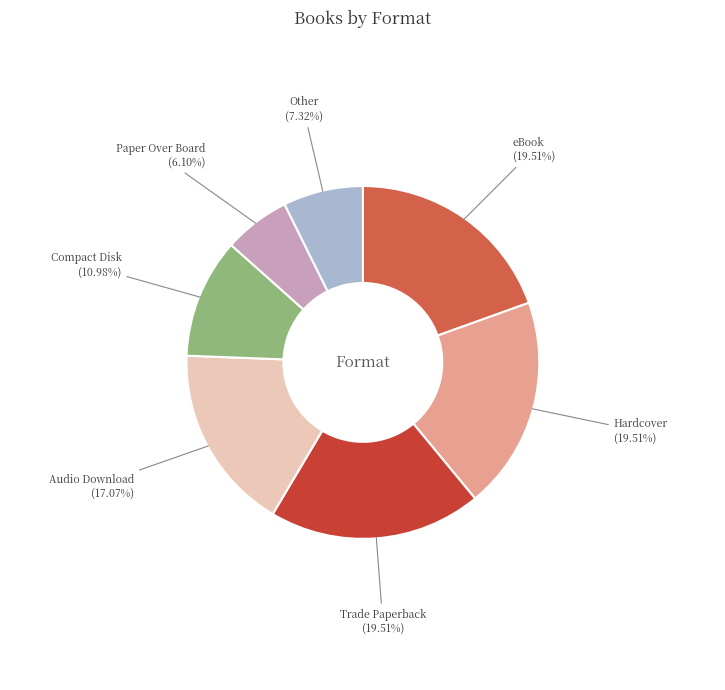

Is there a majority slice in this chart?

No